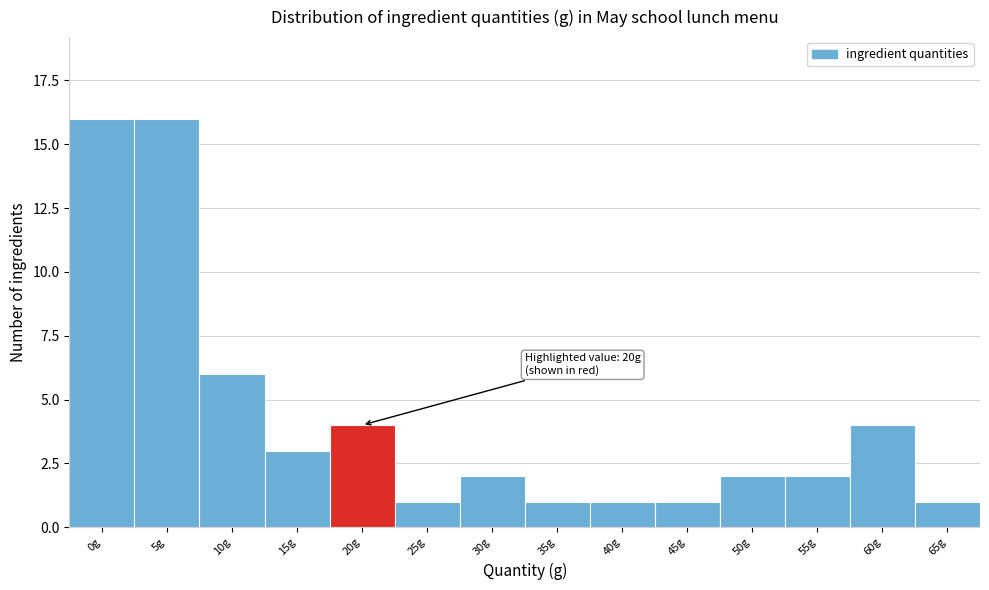

Reading right to left, list all the values displayed in this chart.

65g=1	60g=4	55g=2	50g=2	45g=1	40g=1	35g=1	30g=2	25g=1	20g=4	15g=3	10g=6	5g=16	0g=16